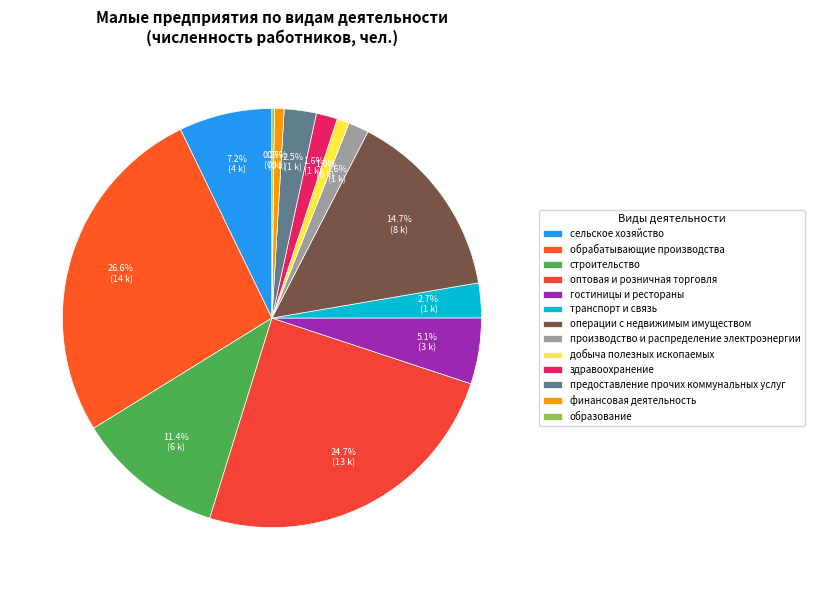

Which category has the biggest portion of the pie?

обрабатывающие производства